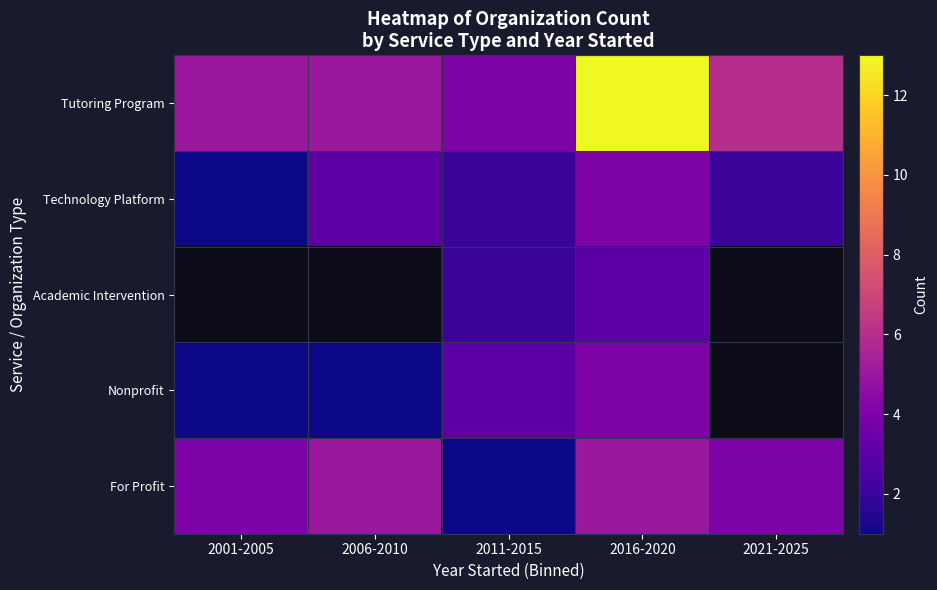

Which category has the lowest value across all series?

2001-2005